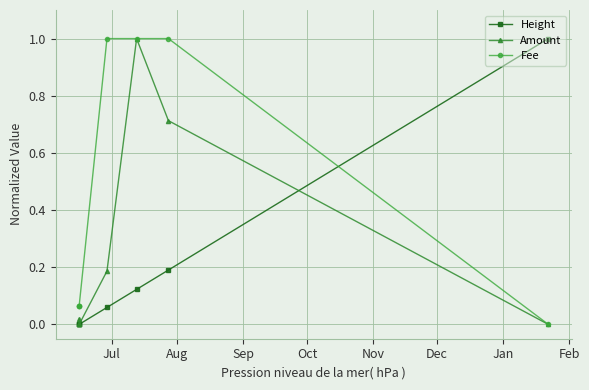

Does the chart display data point markers on the line(s)?

Yes